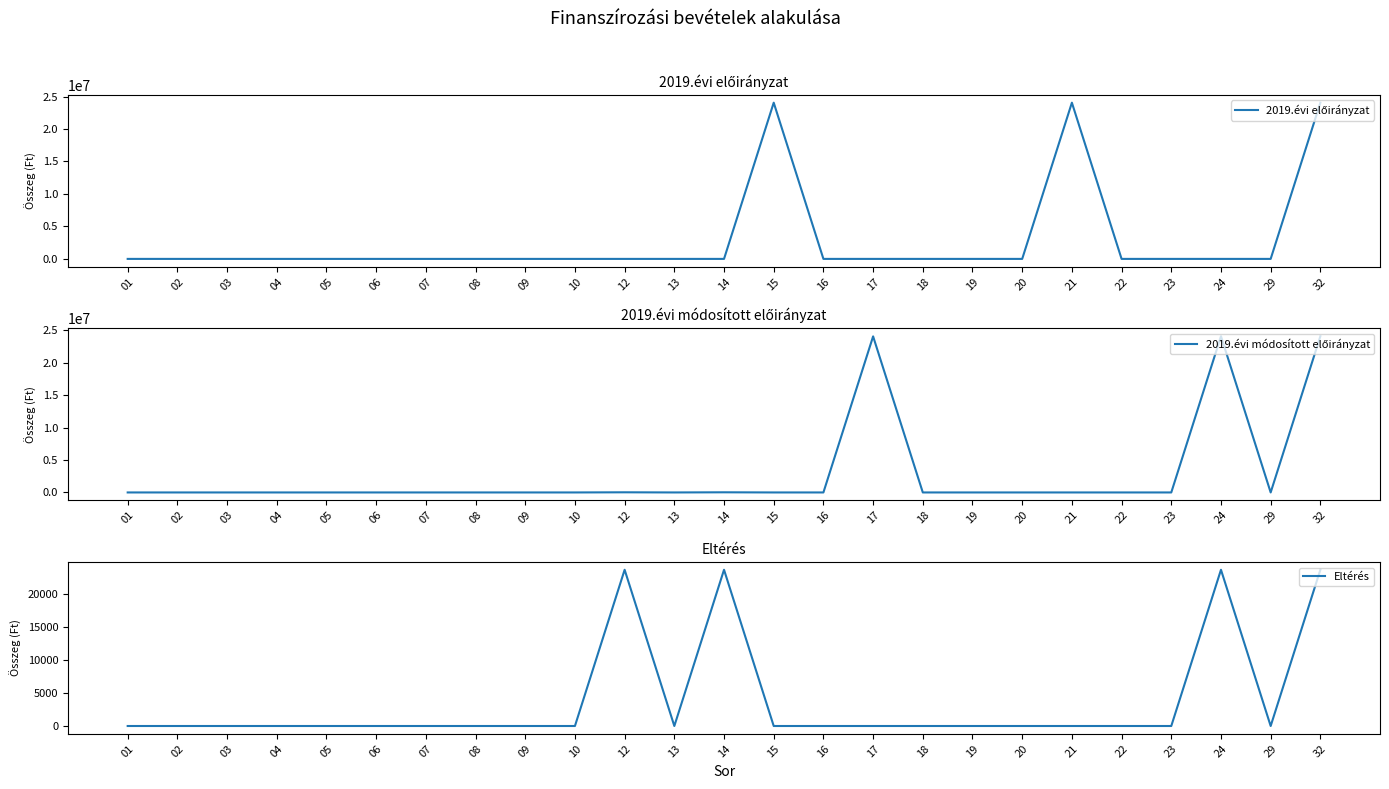

Which series has the largest total across all categories?

2019.évi módosított előirányzat